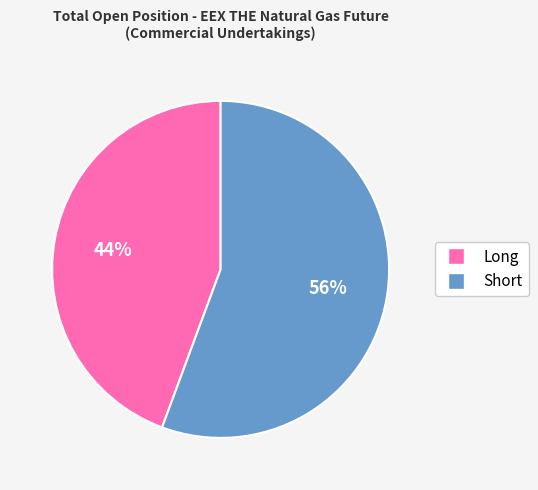

Rank the categories by value from highest to lowest.

Short, Long